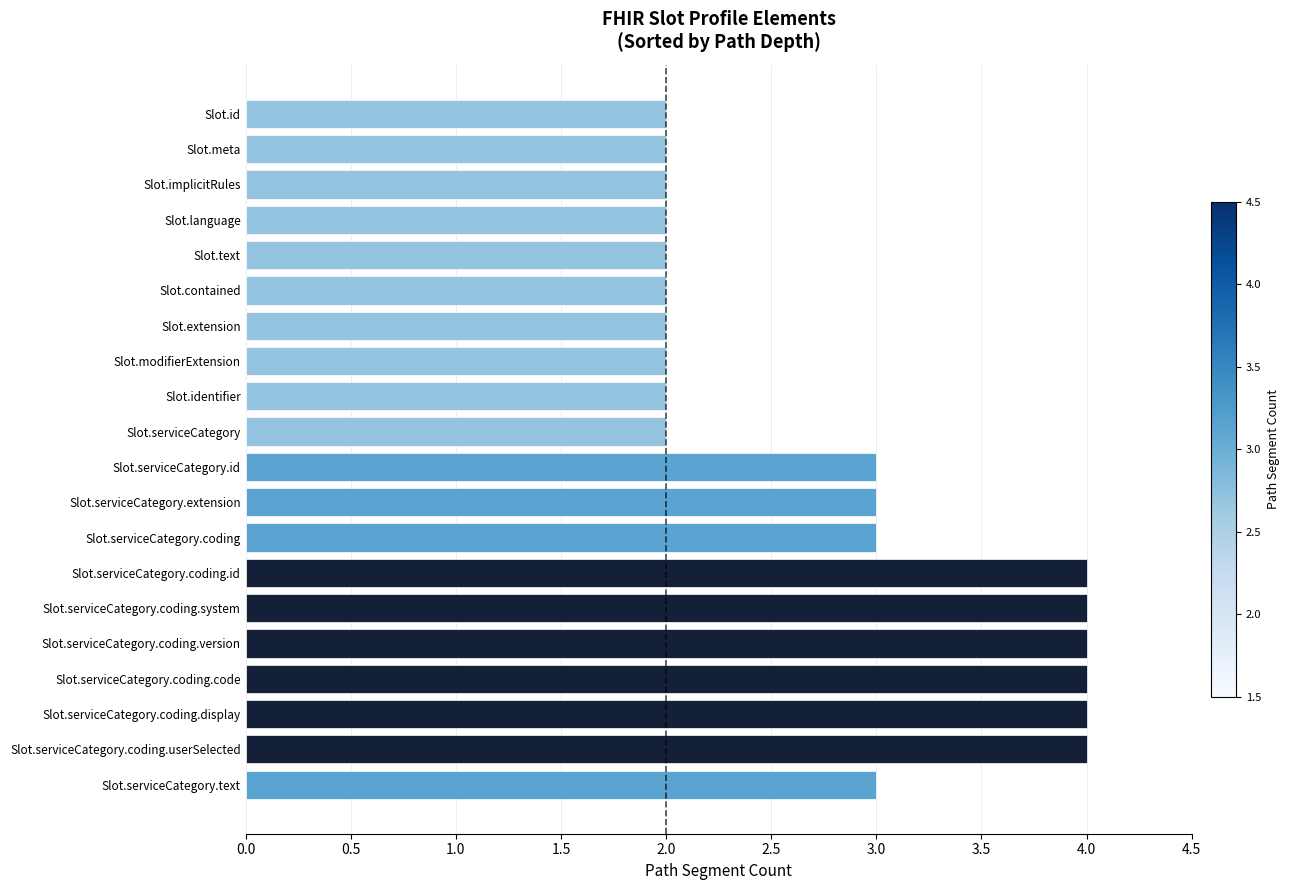

What is the sum of the values at Slot.contained and Slot.serviceCategory.coding.userSelected?

6